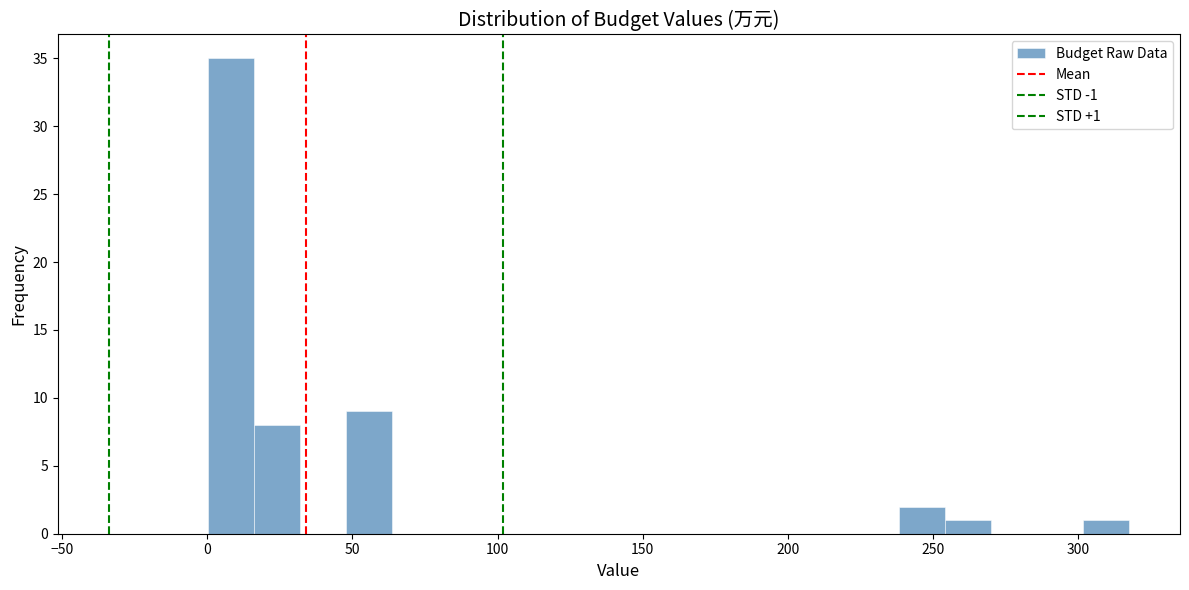

Read against the x-axis, roughly where is the centre of the tallest bar?

10